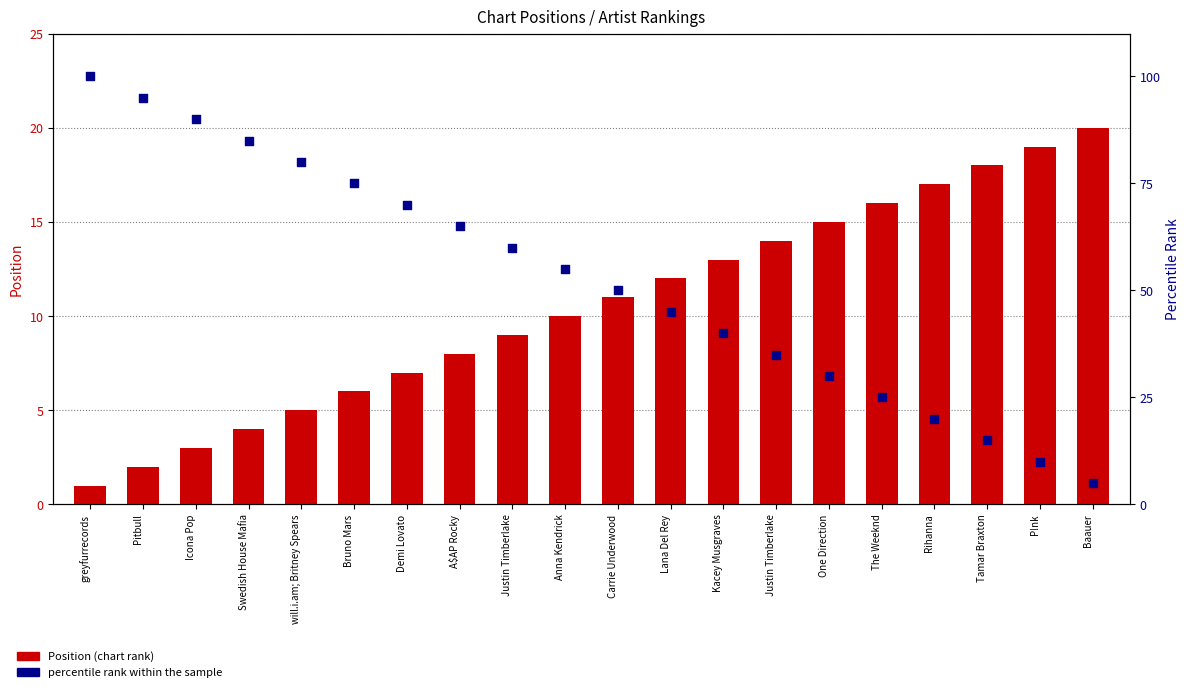

What is the total value across all series at Baauer?

25